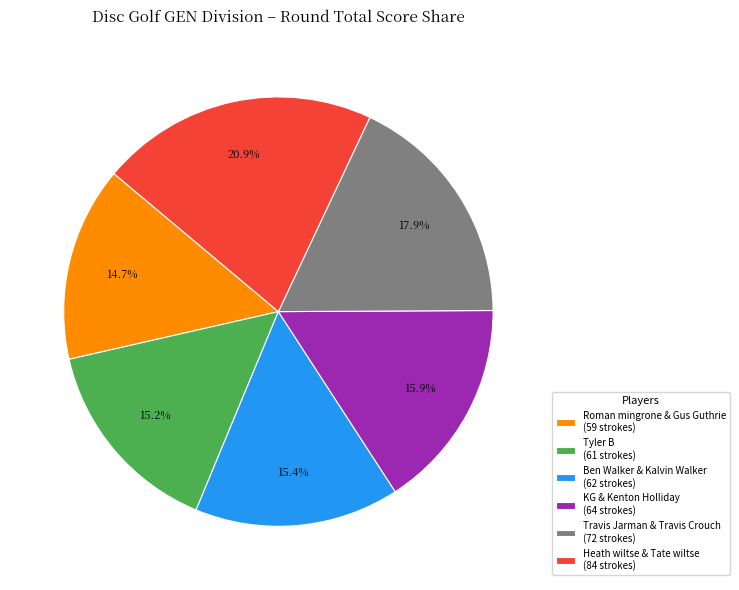

The Heath wiltse & Tate wiltse slice represents 30% of the pie. True or false?

False